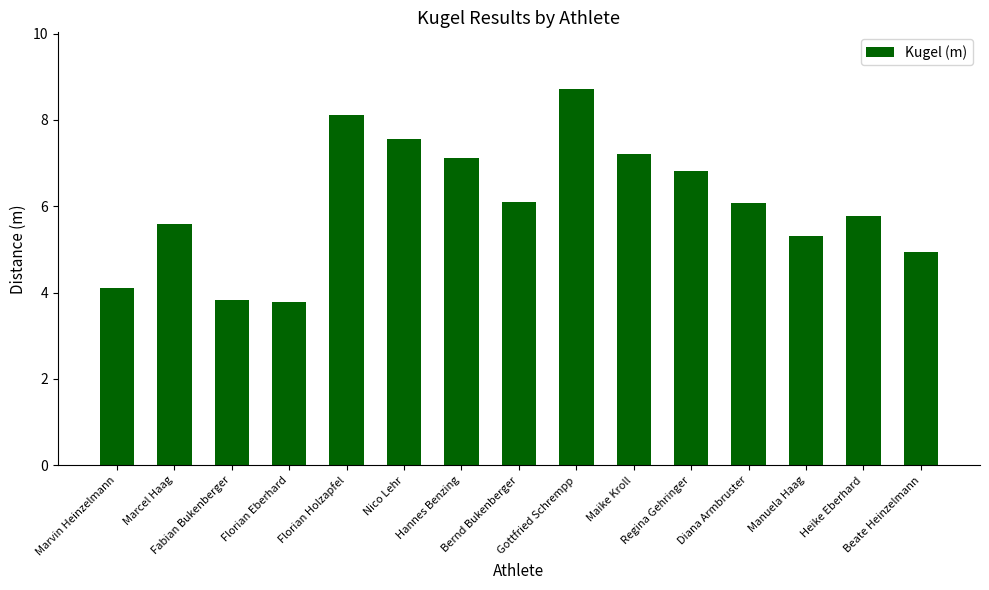

Reading right to left, extract all data points from this chart.

4.9	5.8	5.3	6.1	6.8	7.2	8.7	6.1	7.1	7.6	8.1	3.8	3.8	5.6	4.1